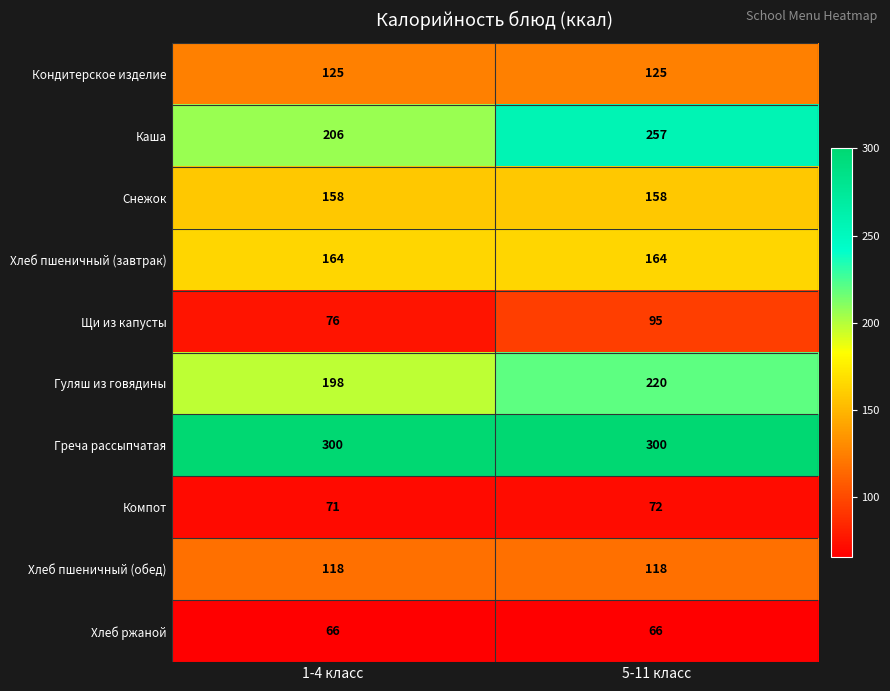

What is the lowest value of the Компот series?

71